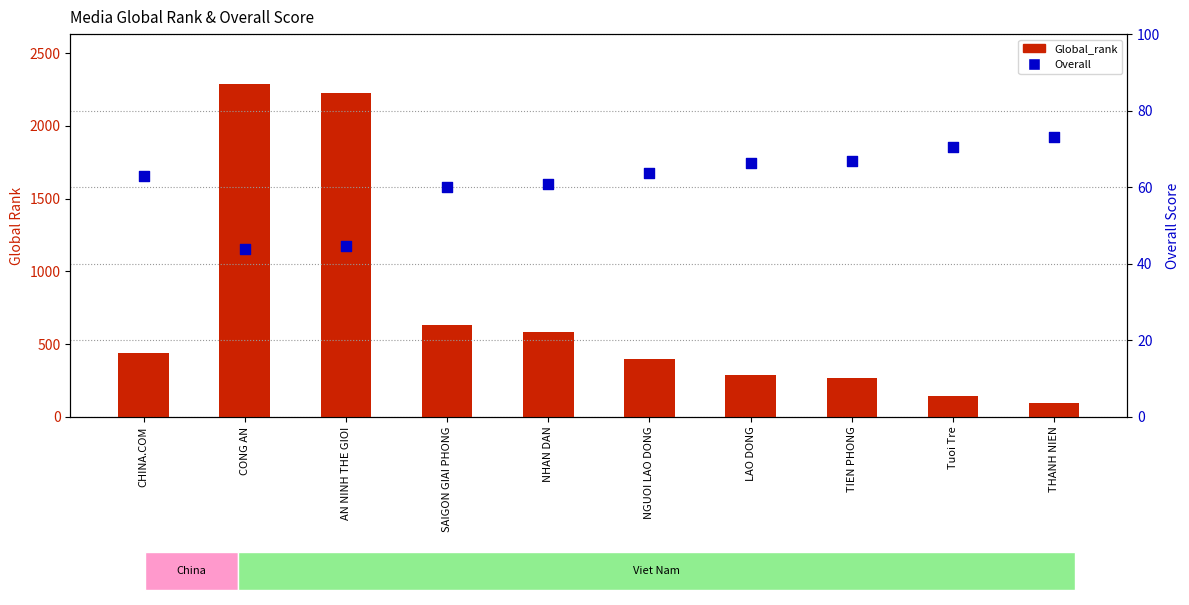

Which series contains the lowest Y value?

Overall